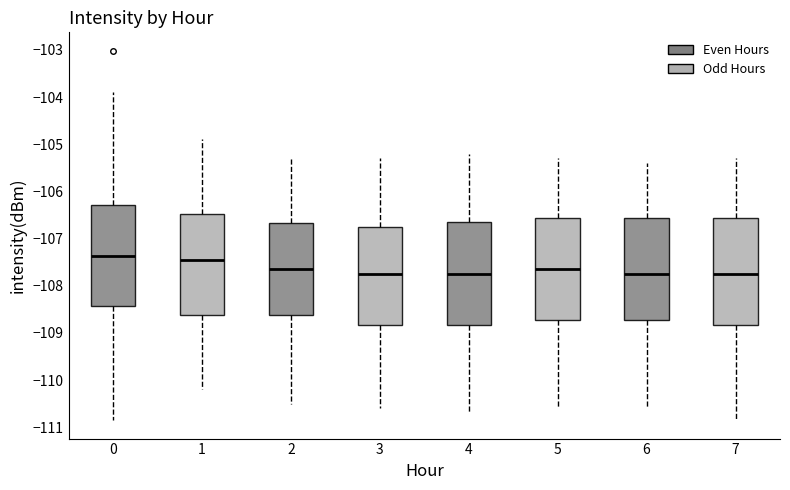

Reading left to right, transcribe this box plot: for each box, give where its median line is, the range the box spans, and where its two whiskers end, as read against the y-axis. The values are not printed on the chart, so give them approximately, as read against the axis.

0: median -107.4, box -108.4 to -106.3, whiskers -110.8 to -103.9
1: median -107.4, box -108.6 to -106.5, whiskers -110.2 to -104.9
2: median -107.6, box -108.6 to -106.7, whiskers -110.5 to -105.3
3: median -107.7, box -108.8 to -106.7, whiskers -110.6 to -105.3
4: median -107.7, box -108.8 to -106.6, whiskers -110.7 to -105.2
5: median -107.6, box -108.7 to -106.6, whiskers -110.6 to -105.3
6: median -107.7, box -108.7 to -106.6, whiskers -110.6 to -105.4
7: median -107.7, box -108.8 to -106.6, whiskers -110.8 to -105.3